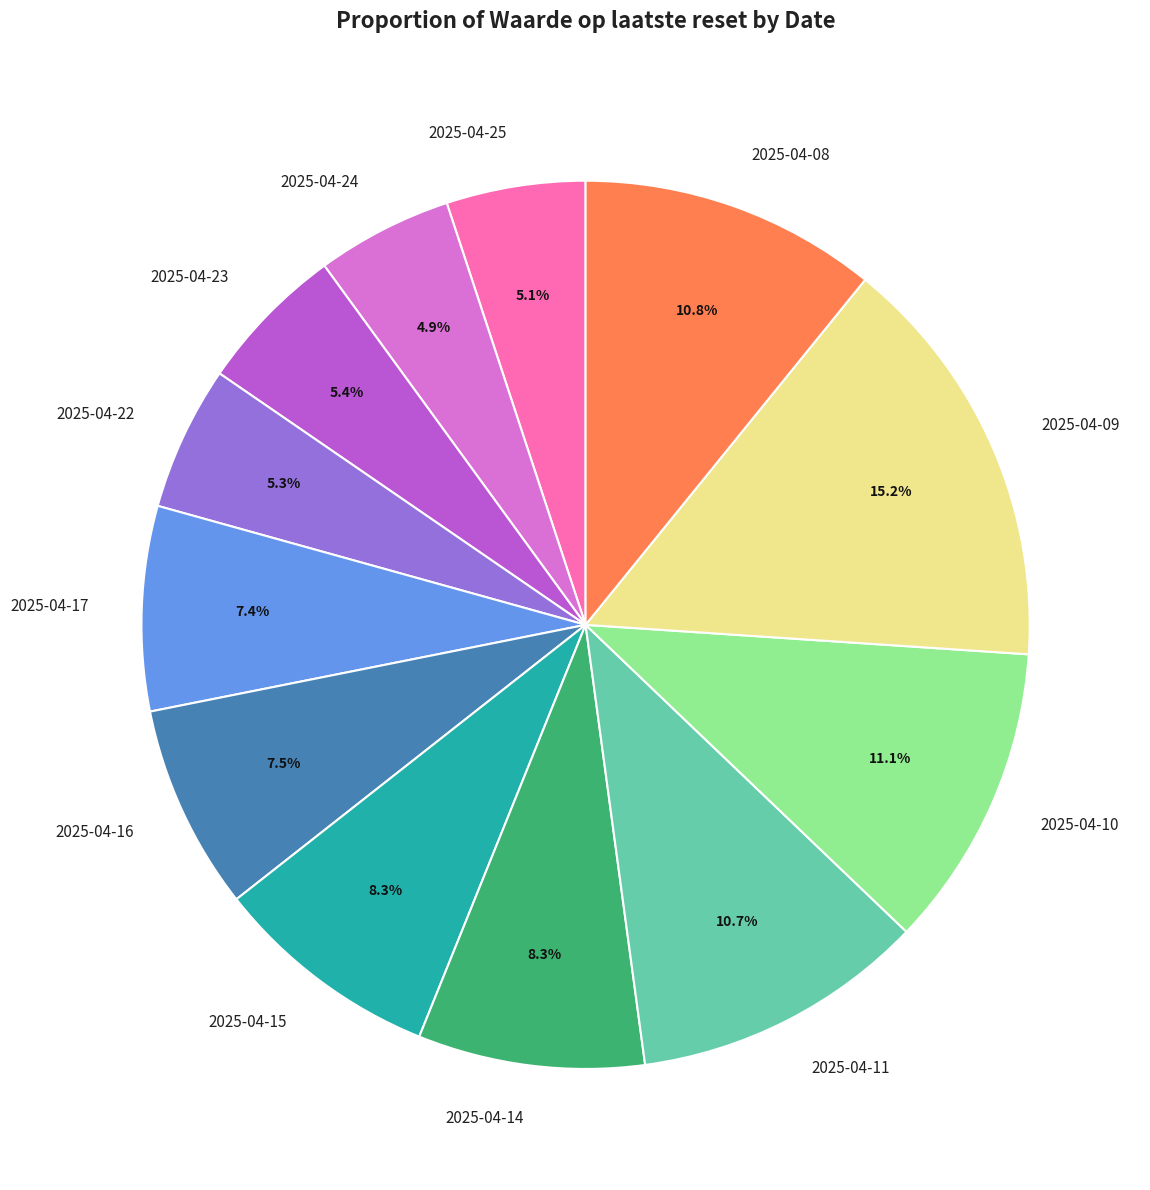

Count the number of slices in the pie.

12